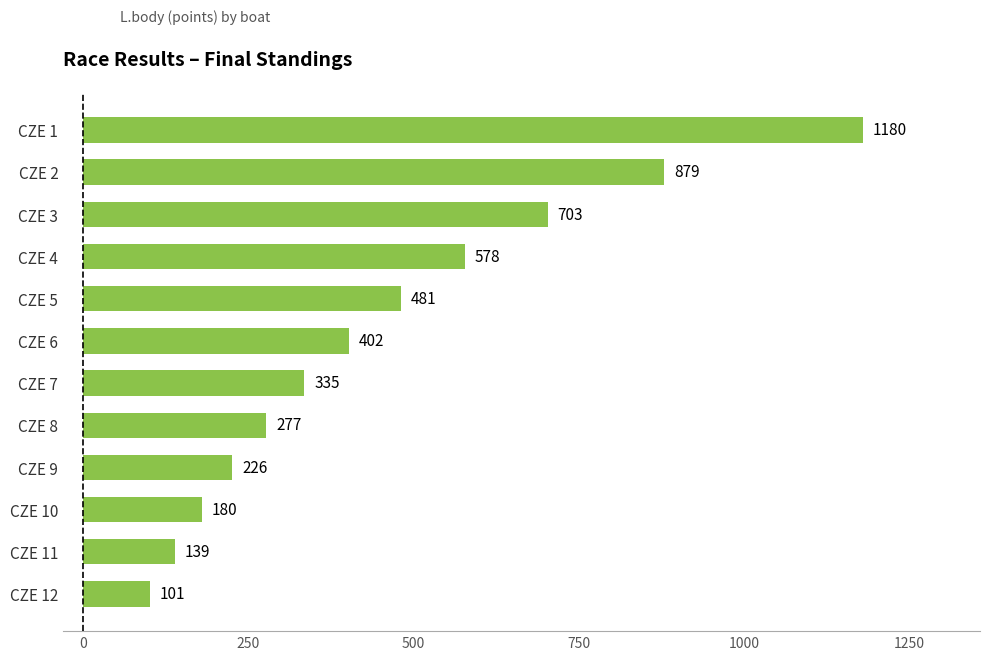

Between CZE 10 and CZE 4, which is larger?

CZE 4